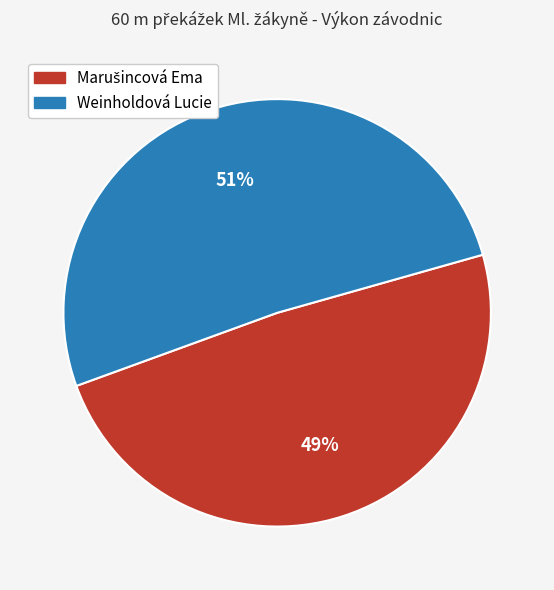

Is it true that Weinholdová Lucie is 51% of the pie?

True